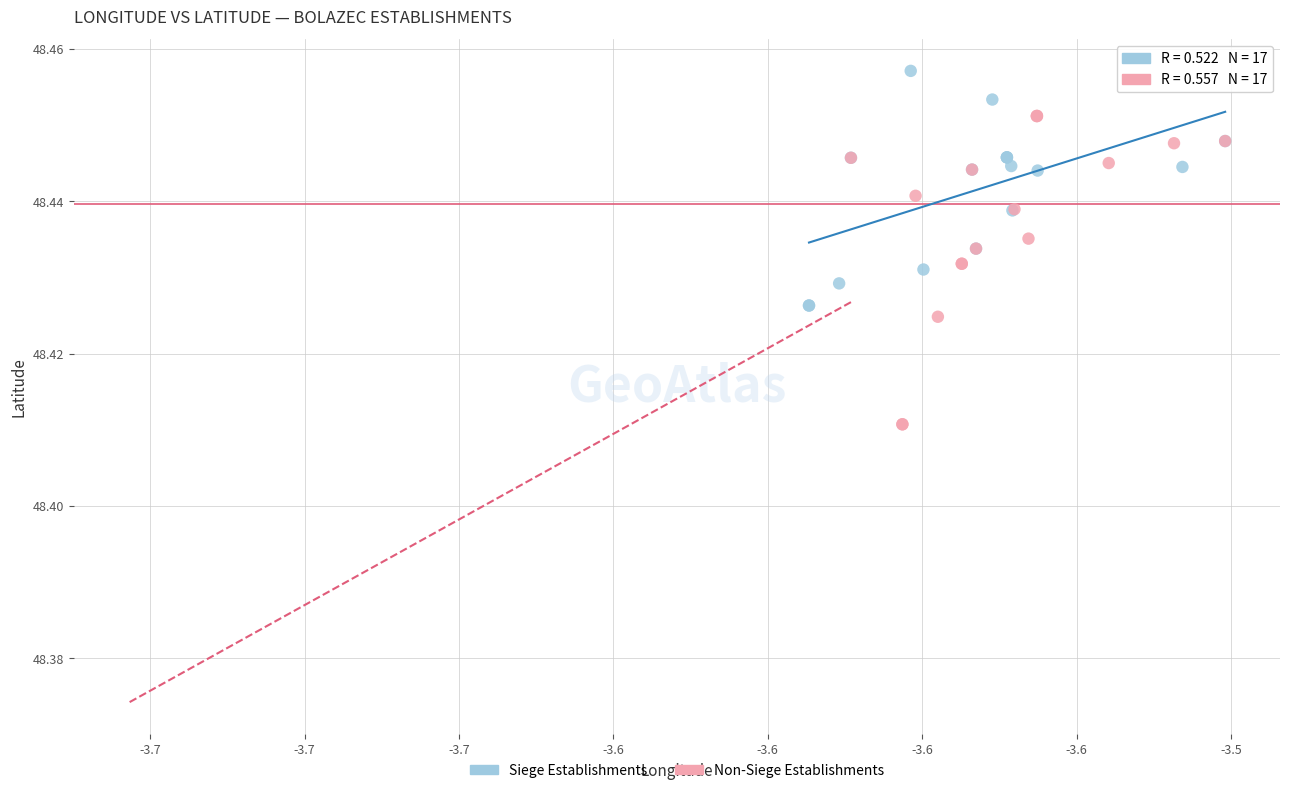

Which series contains the lowest Y value?

Non-Siege Establishments